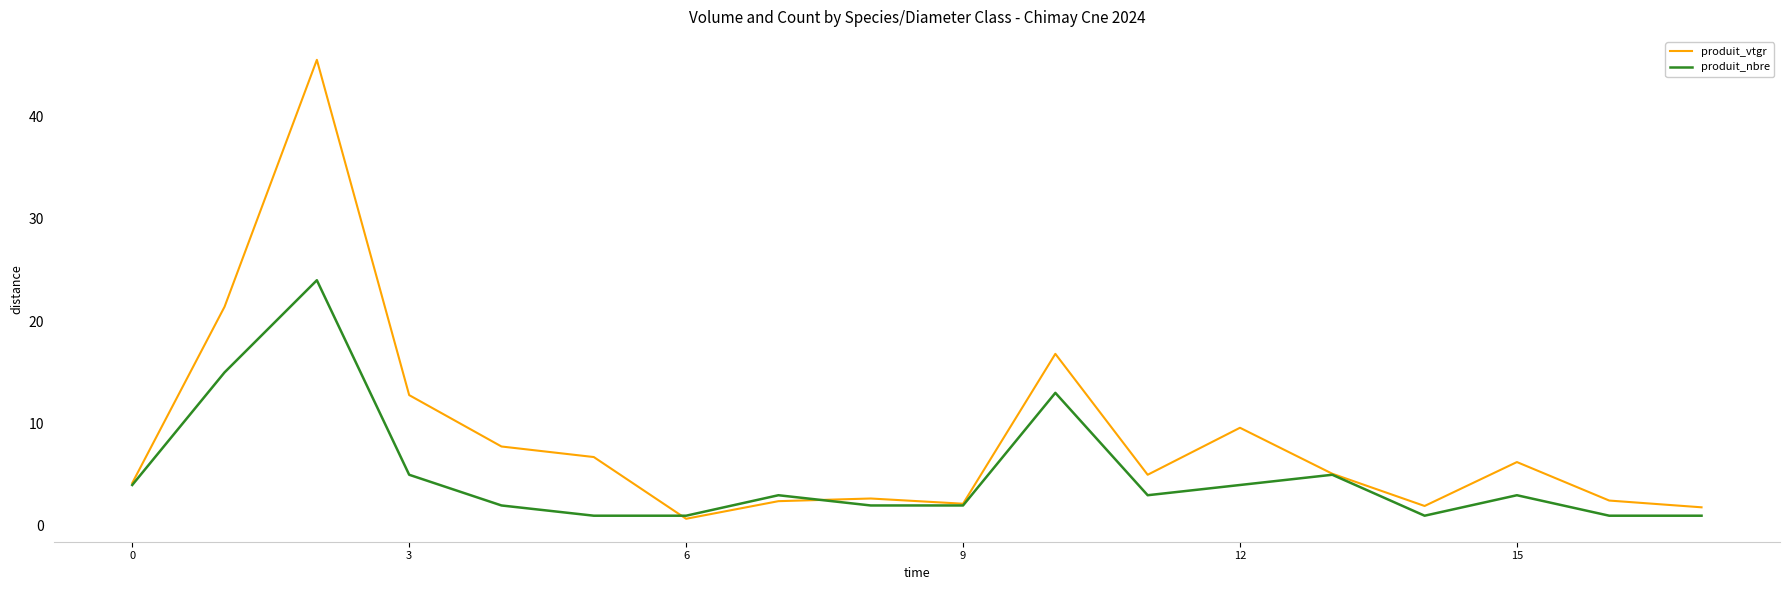

Which series has the largest range (max minus min)?

produit_vtgr